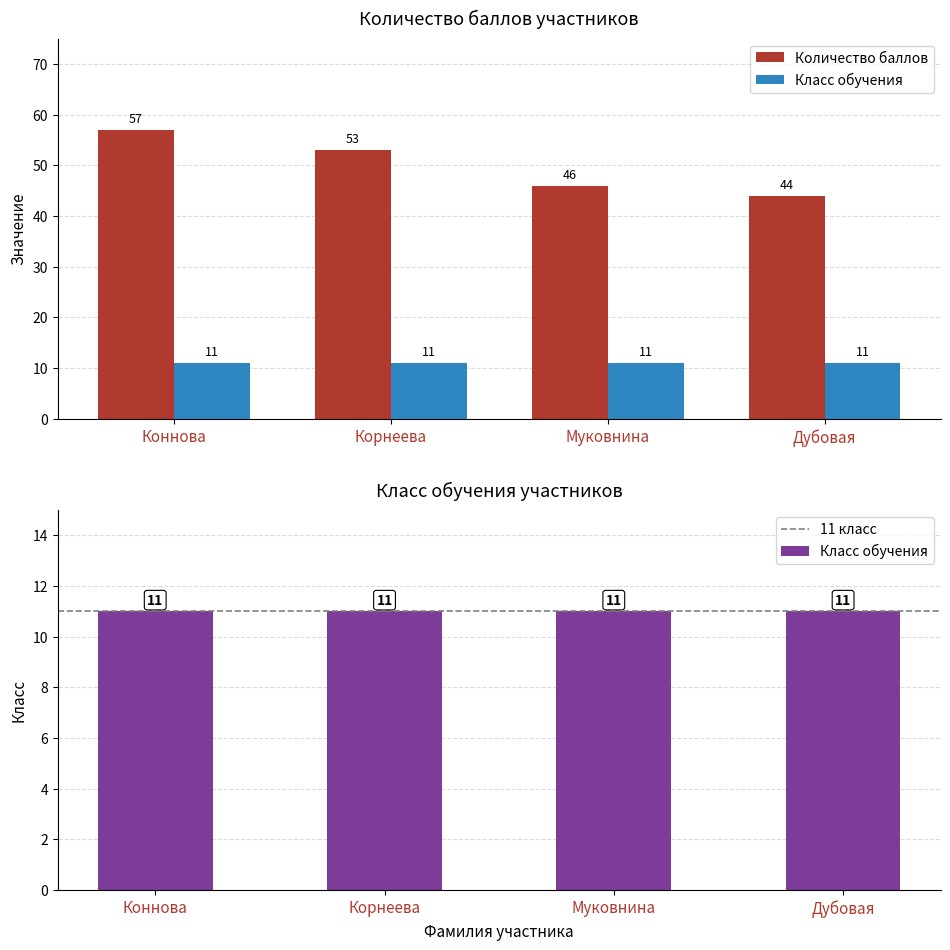

What is the difference between the second highest and minimum values?

9